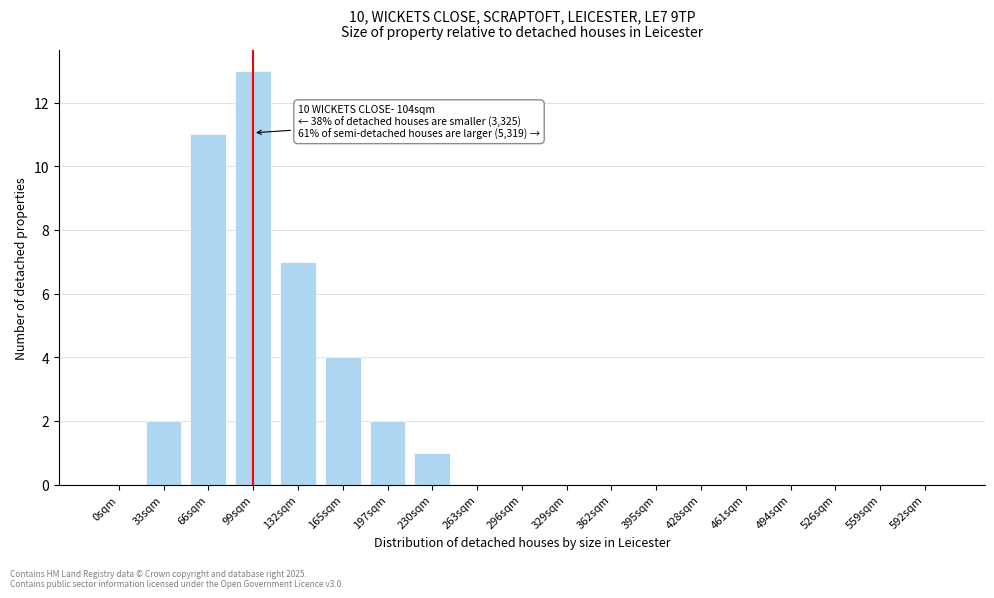

Reading left to right, extract all data points from this chart.

0sqm=0	33sqm=2	66sqm=11	99sqm=13	132sqm=7	165sqm=4	197sqm=2	230sqm=1	263sqm=0	296sqm=0	329sqm=0	362sqm=0	395sqm=0	428sqm=0	461sqm=0	494sqm=0	526sqm=0	559sqm=0	592sqm=0